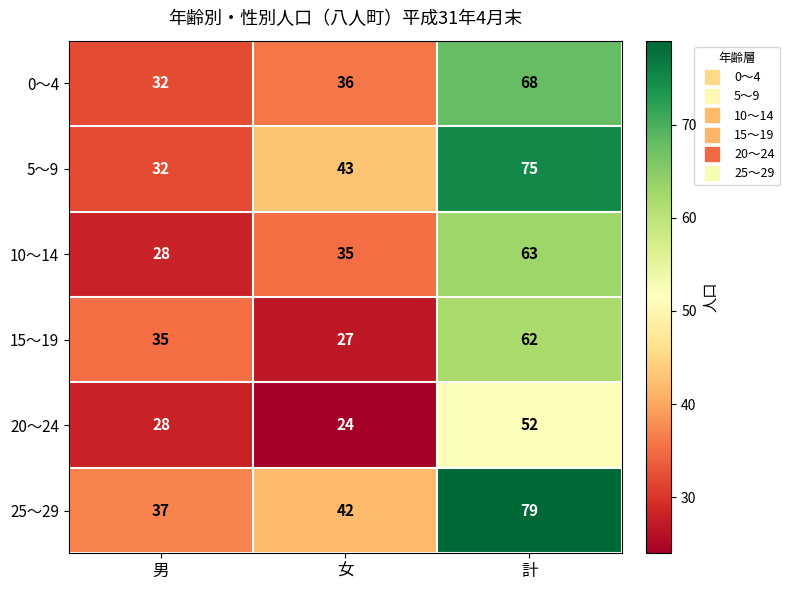

What is the smallest value displayed?

24